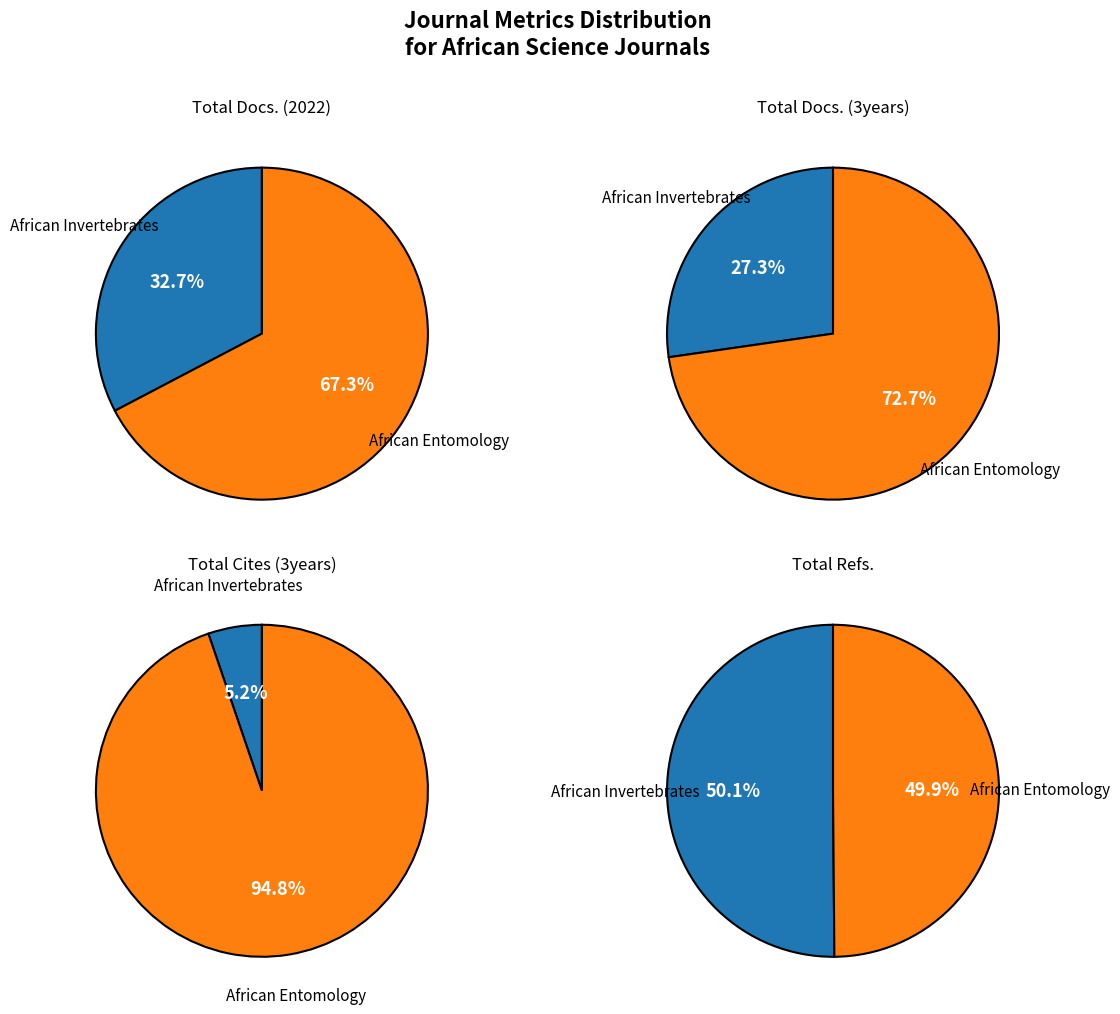

Is it true that African Entomology is 50% of the pie?

True